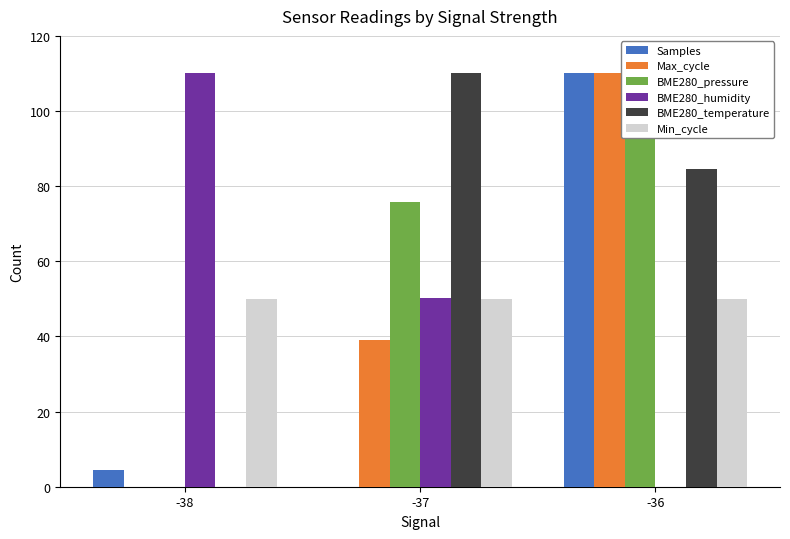

At which label does BME280_temperature first exceed 84?

-37